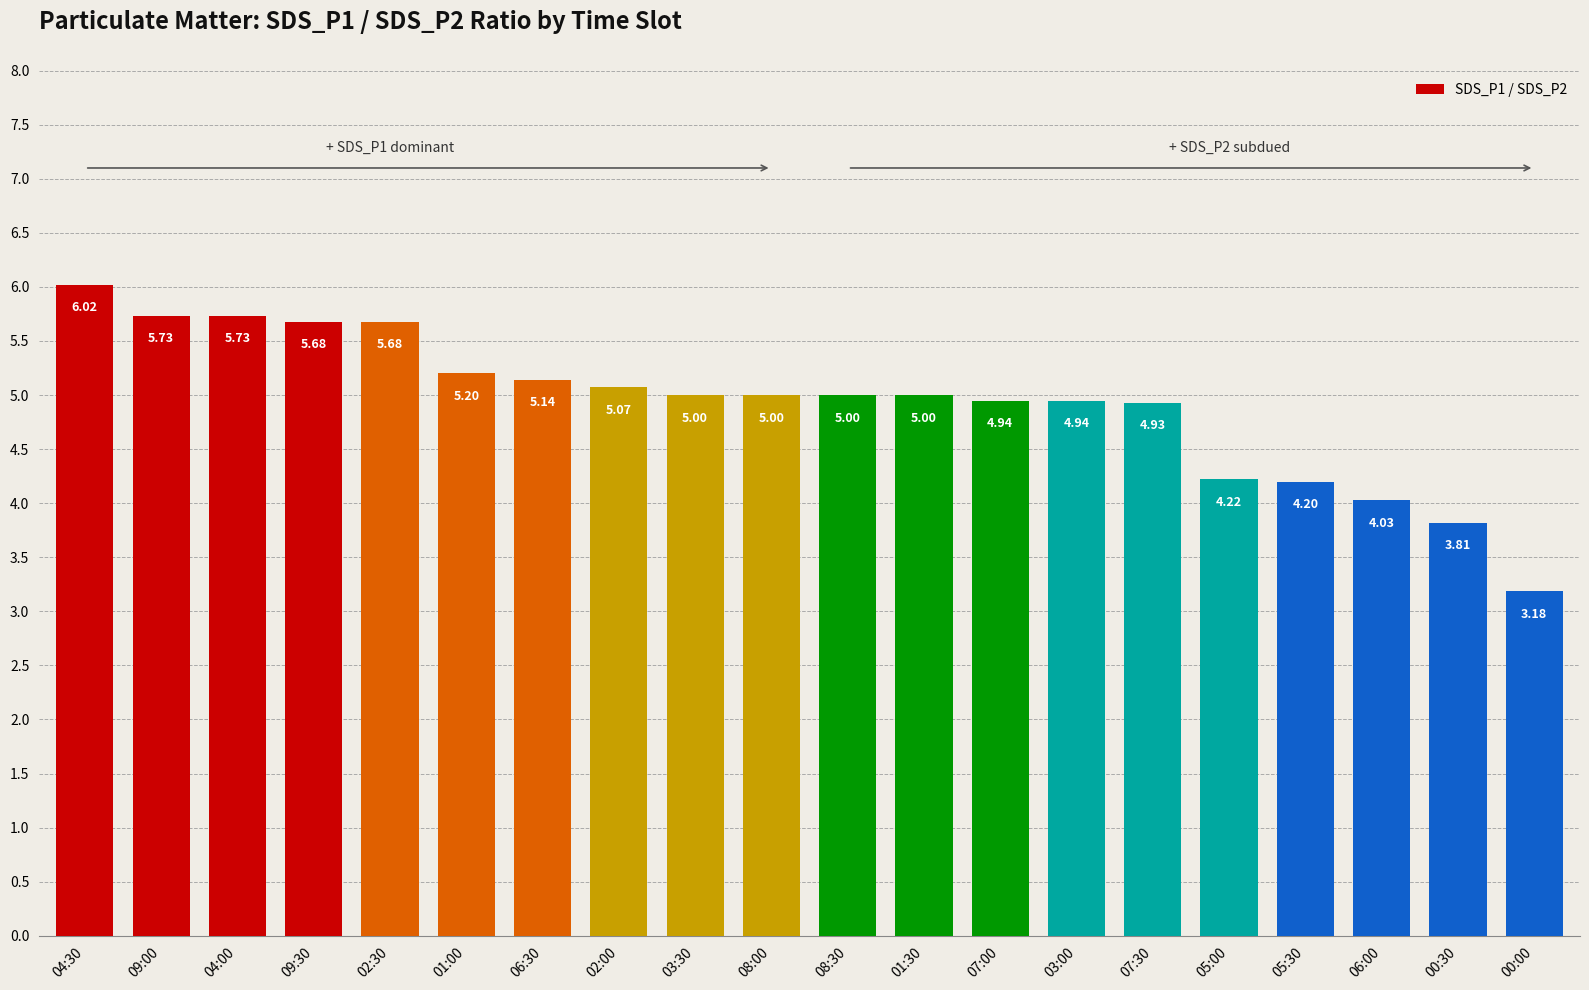

Approximately how many times larger is the value at 01:30 compared to 00:00?

1.6